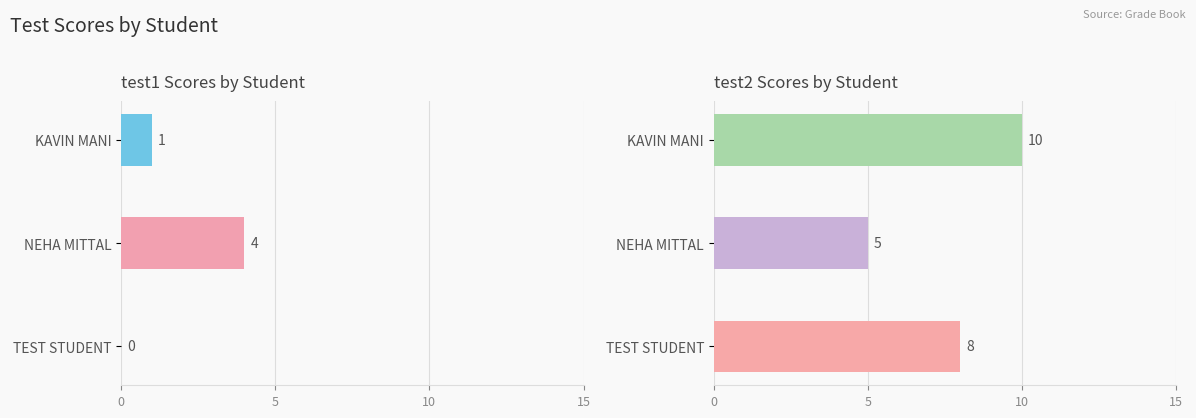

What is the average value of the test2 series?

8